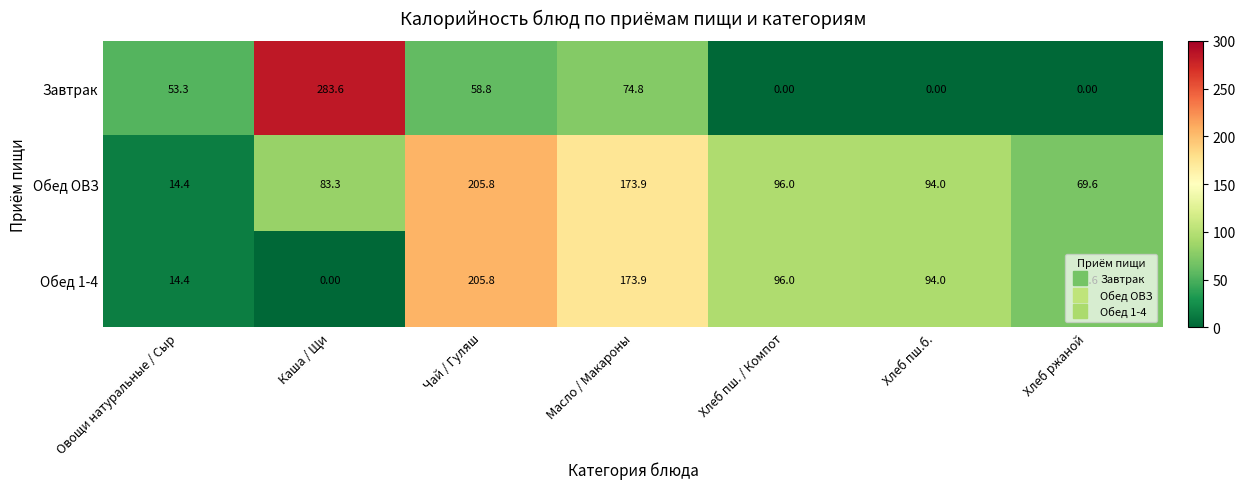

At which label does Обед ОВЗ reach its peak?

Чай / Гуляш